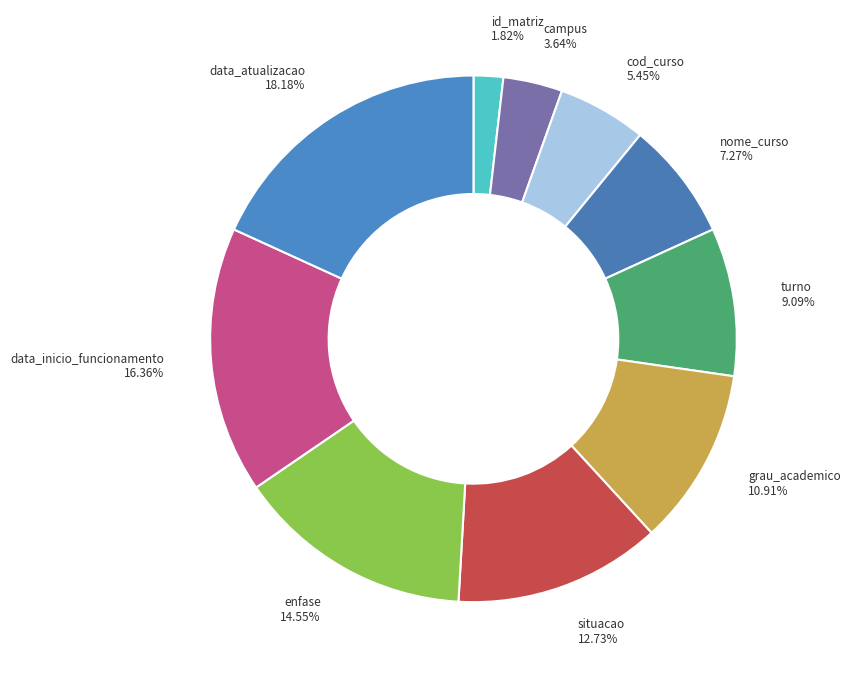

Does enfase account for over 50% of the chart?

No